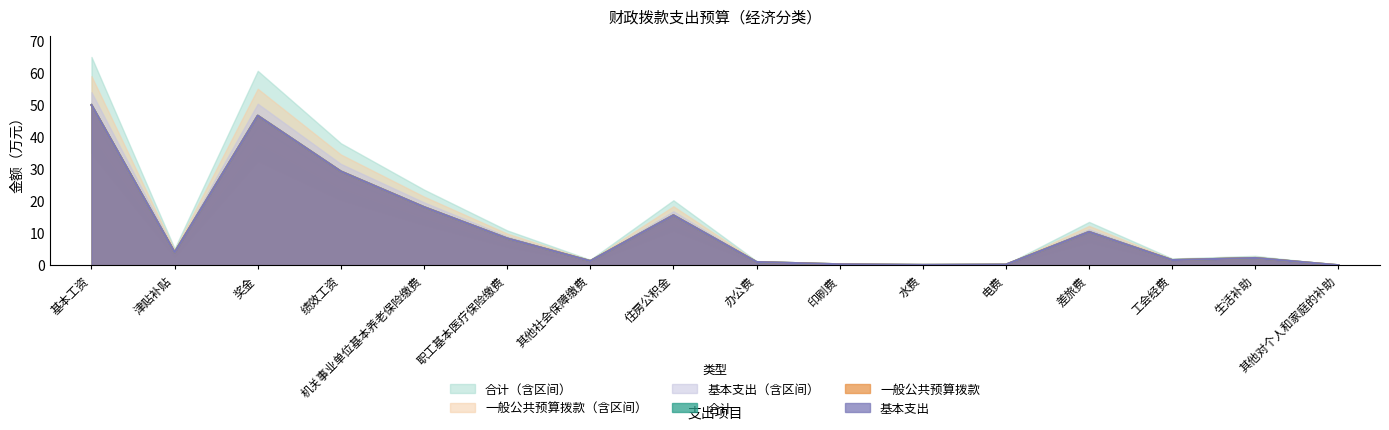

Which has a higher value, 住房公积金 or 水费?

住房公积金